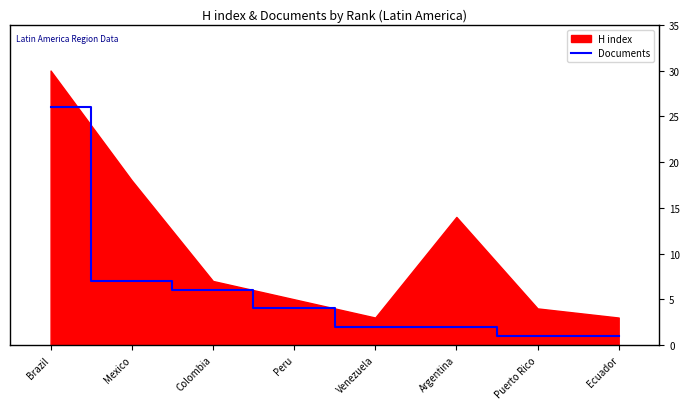

The chart shows a value of 11 at Mexico. True or false?

False